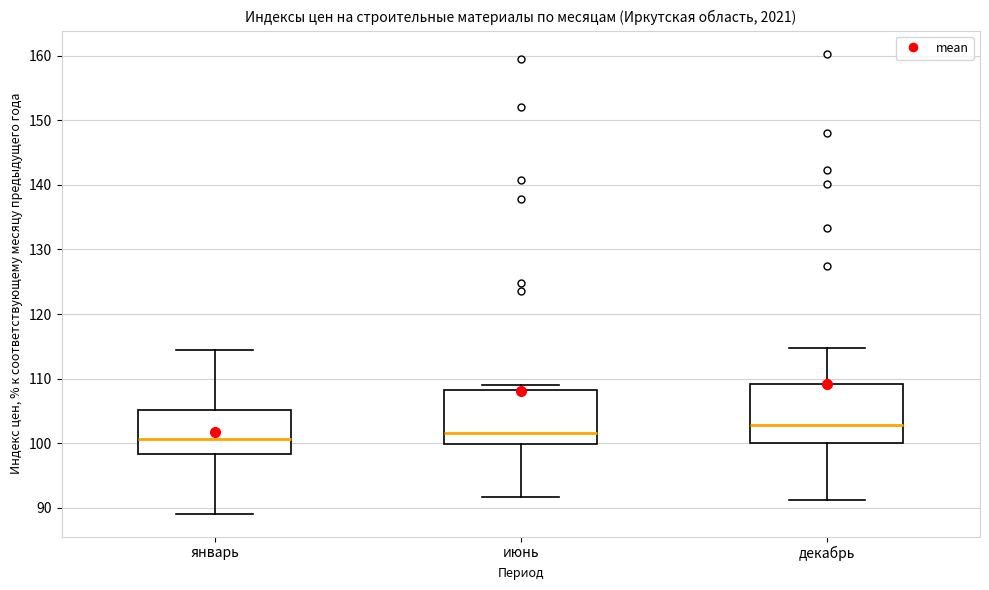

Where does the lower whisker of the box for январь end on the y-axis? The values are not printed on the chart, so give them approximately, as read against the axis.

89